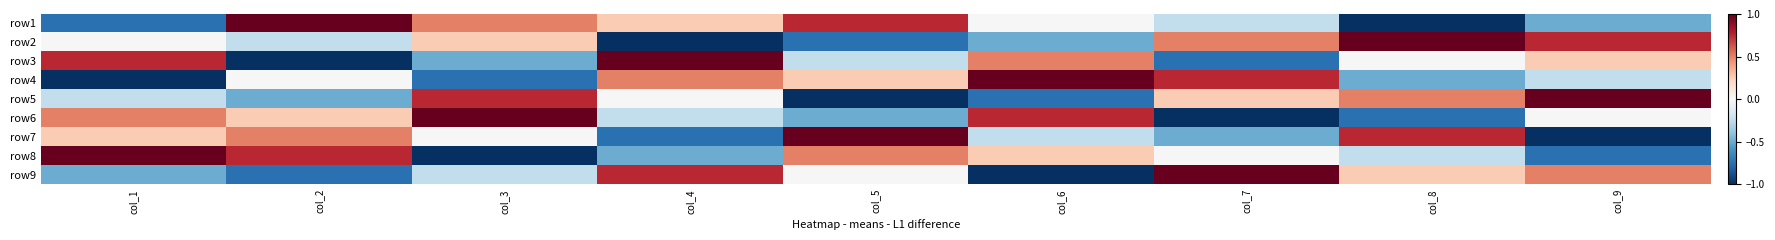

Which category has the lowest value across all series?

col_8